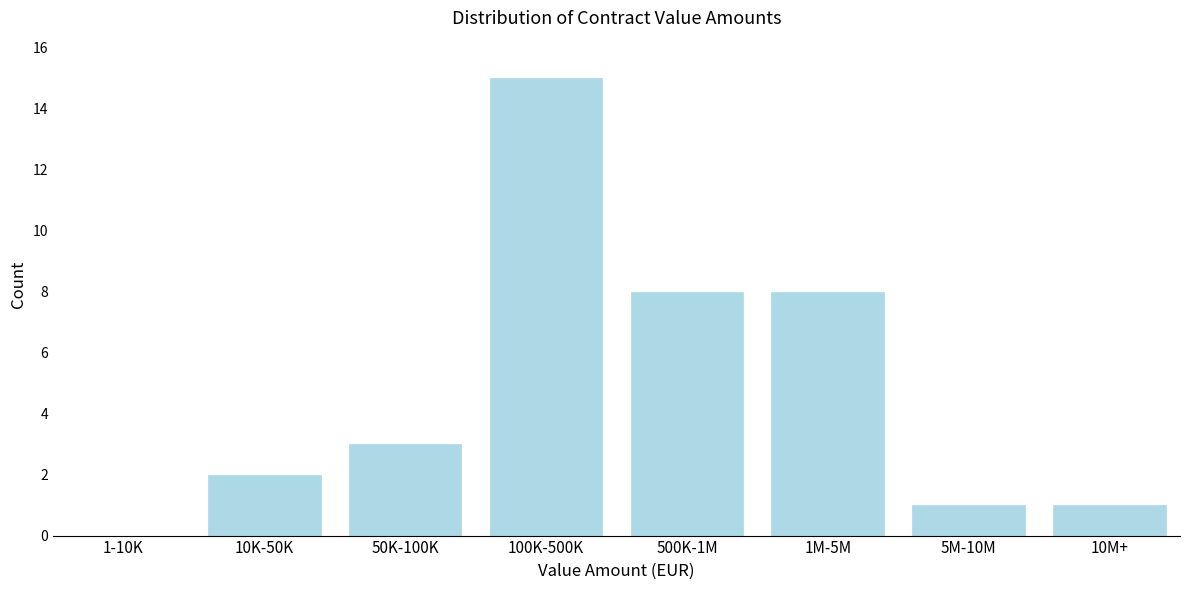

Reading left to right, what are all the values shown in this chart?

1-10K=0	10K-50K=2	50K-100K=3	100K-500K=15	500K-1M=8	1M-5M=8	5M-10M=1	10M+=1